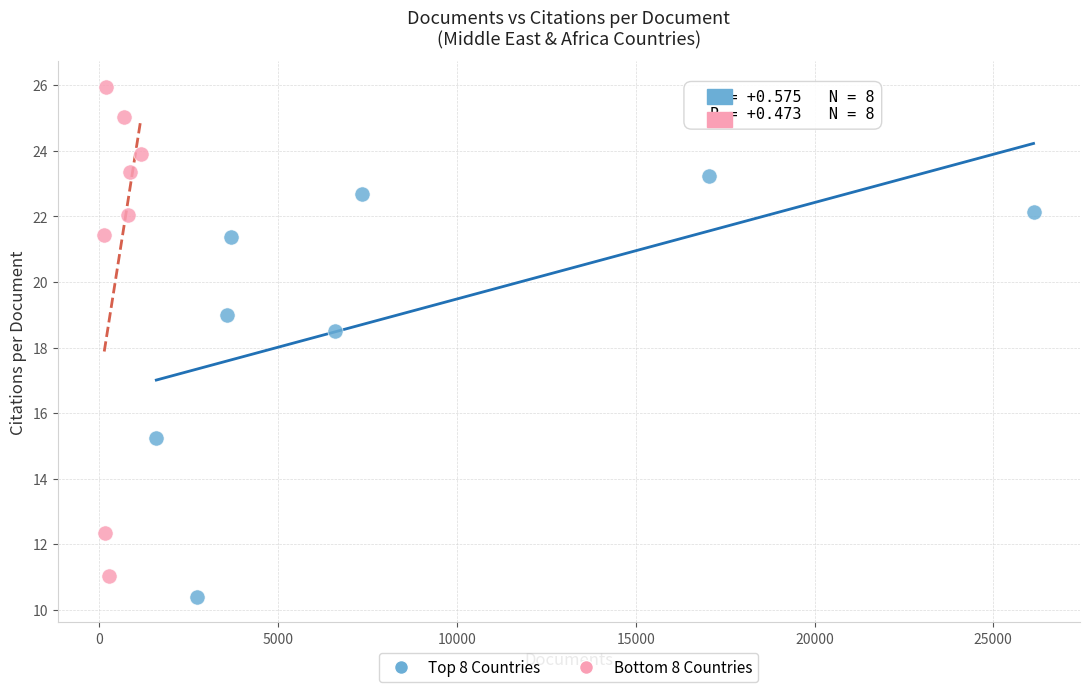

Which series contains the highest Y value?

Bottom 8 Countries